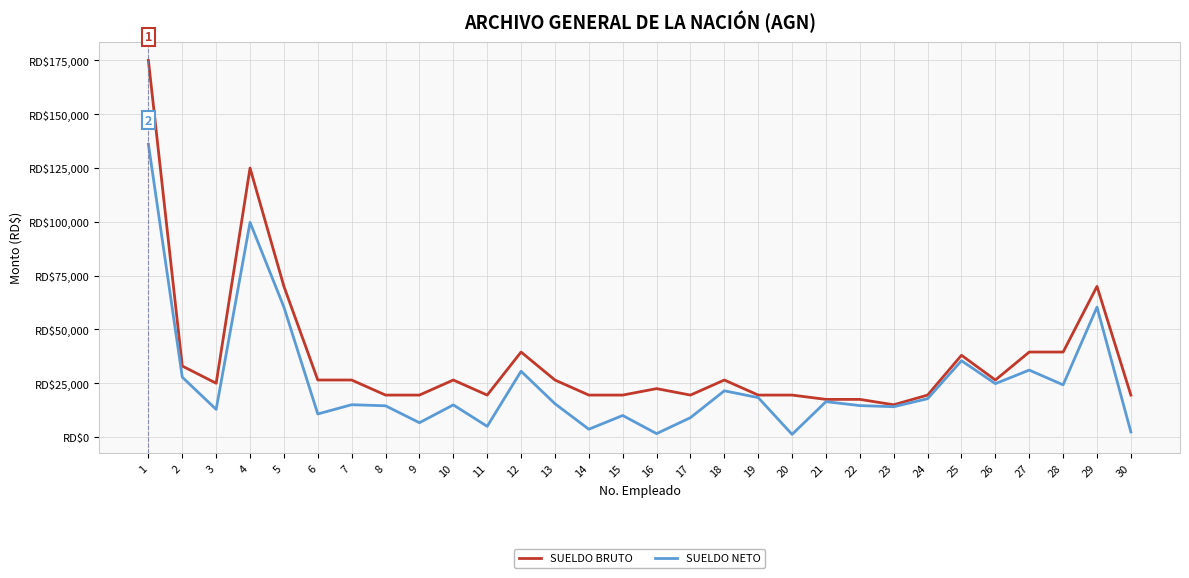

What is the approximate value of SUELDO BRUTO at 12?

39500.0